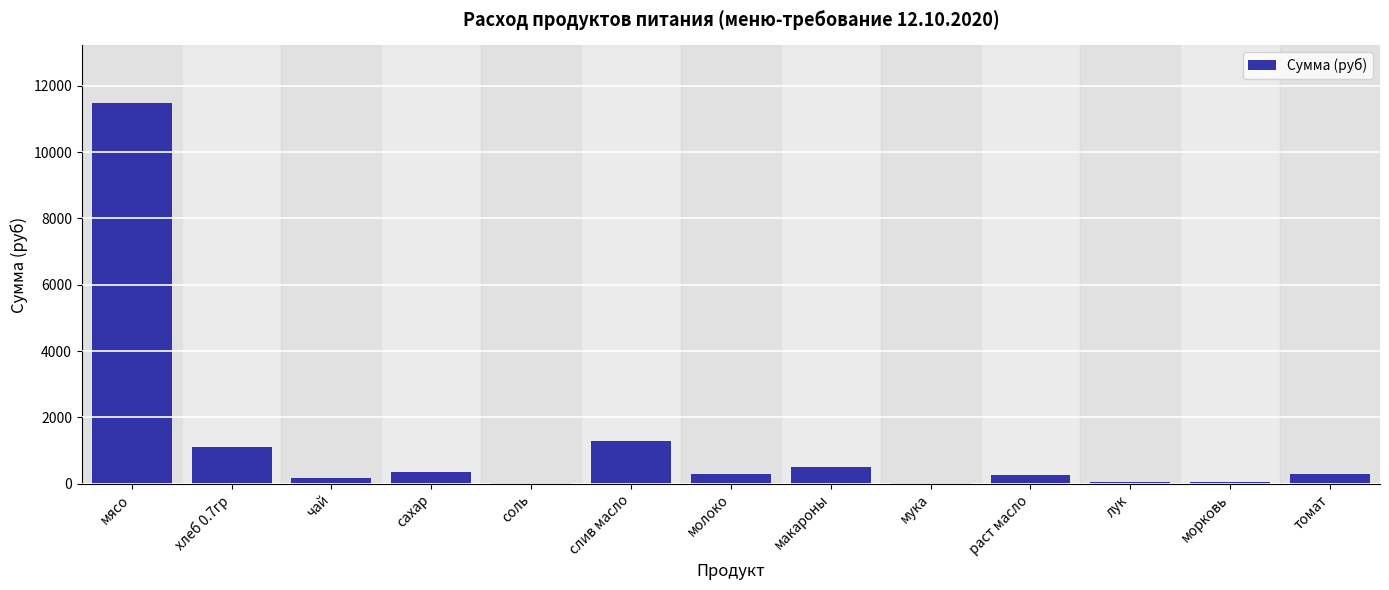

What is the ratio of the value at томат to the value at чай?

1.6